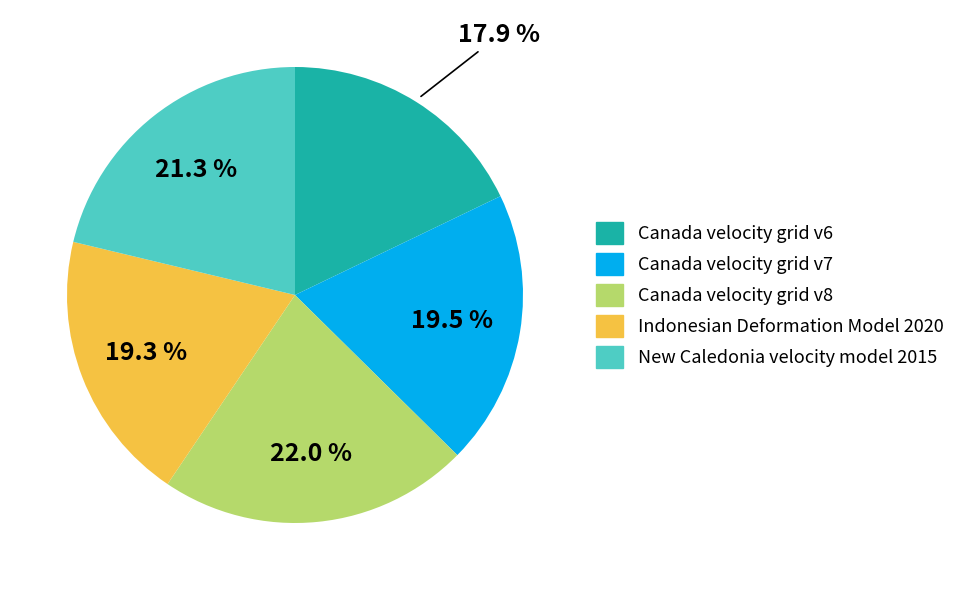

What percentage do New Caledonia velocity model 2015 and Canada velocity grid v8 together represent?

43.3%